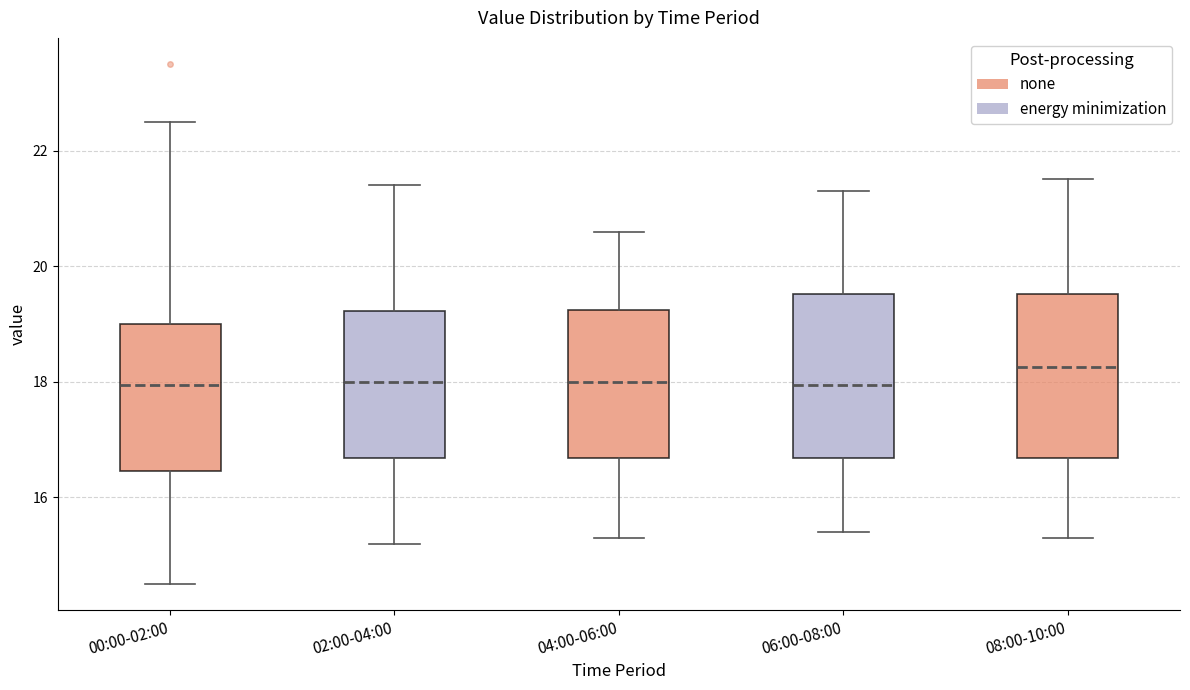

Reading left to right, read every box against the y-axis: the position of its median line, the range the box covers, and the ends of its whiskers. The values are not printed on the chart, so give them approximately, as read against the axis.

00:00-02:00: median 18.0, box 16.4 to 19.0, whiskers 14.6 to 22.6
02:00-04:00: median 18.0, box 16.6 to 19.2, whiskers 15.2 to 21.4
04:00-06:00: median 18.0, box 16.6 to 19.2, whiskers 15.4 to 20.6
06:00-08:00: median 18.0, box 16.6 to 19.6, whiskers 15.4 to 21.4
08:00-10:00: median 18.2, box 16.6 to 19.6, whiskers 15.4 to 21.6